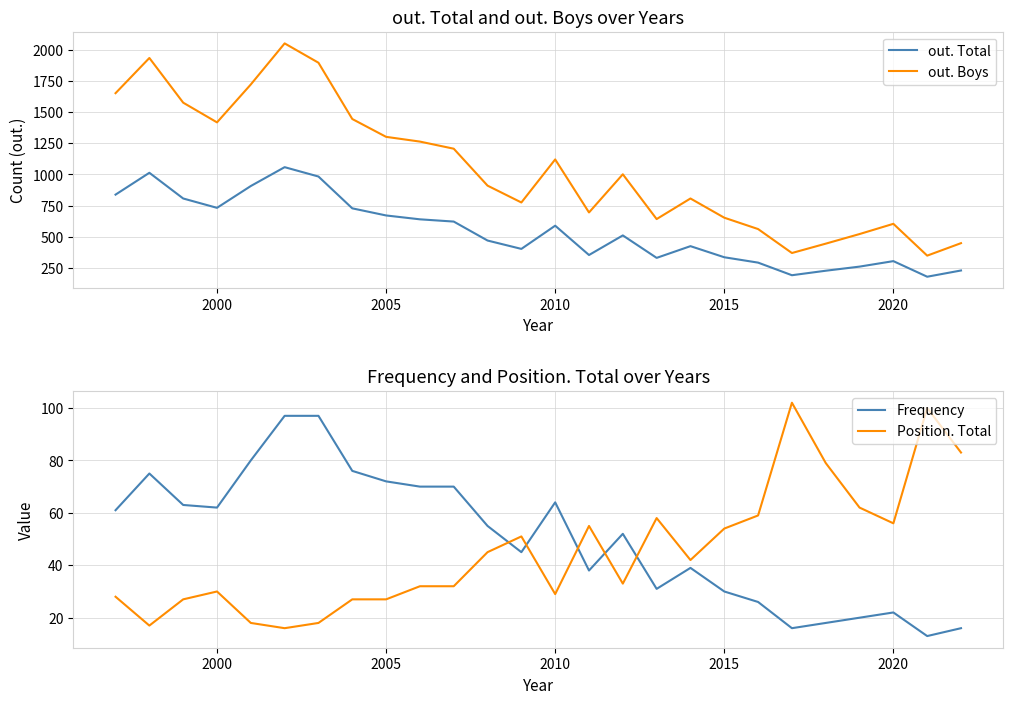

True or false: out. Boys and out. Total cross at least once.

False